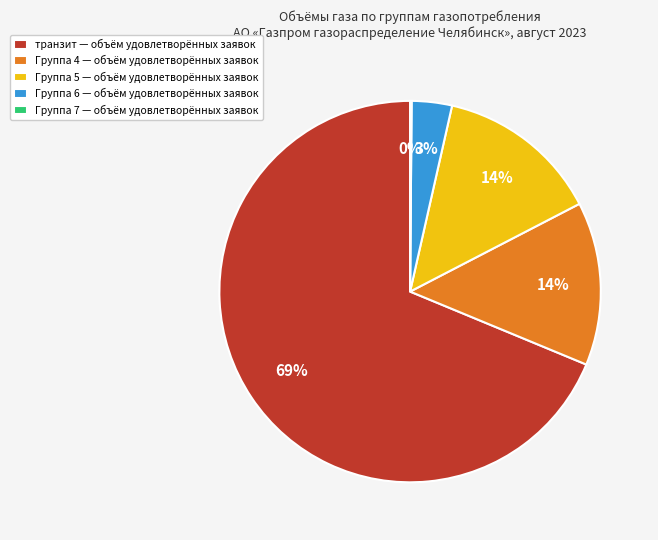

To the nearest percent, what is the average slice percentage?

20%